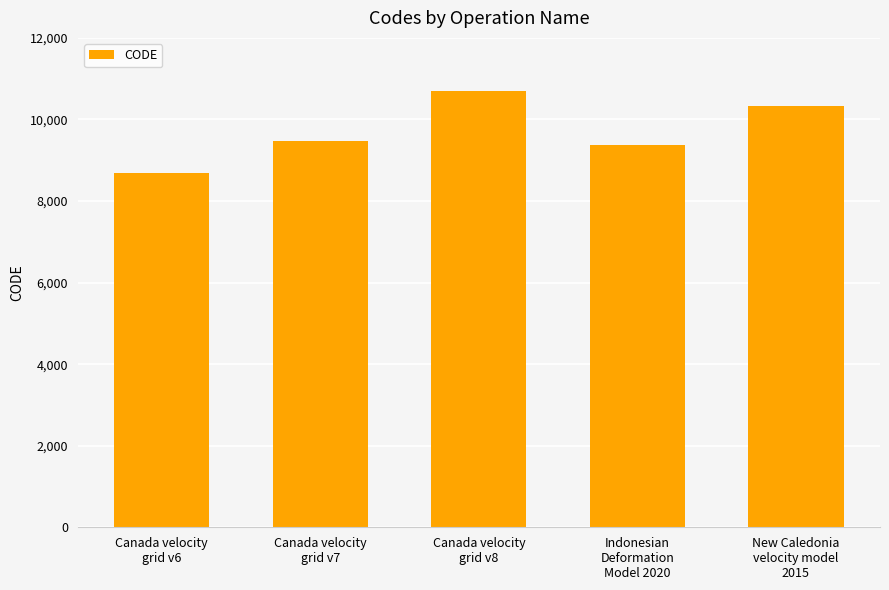

What is the value of the 5th bar from the left?

10323